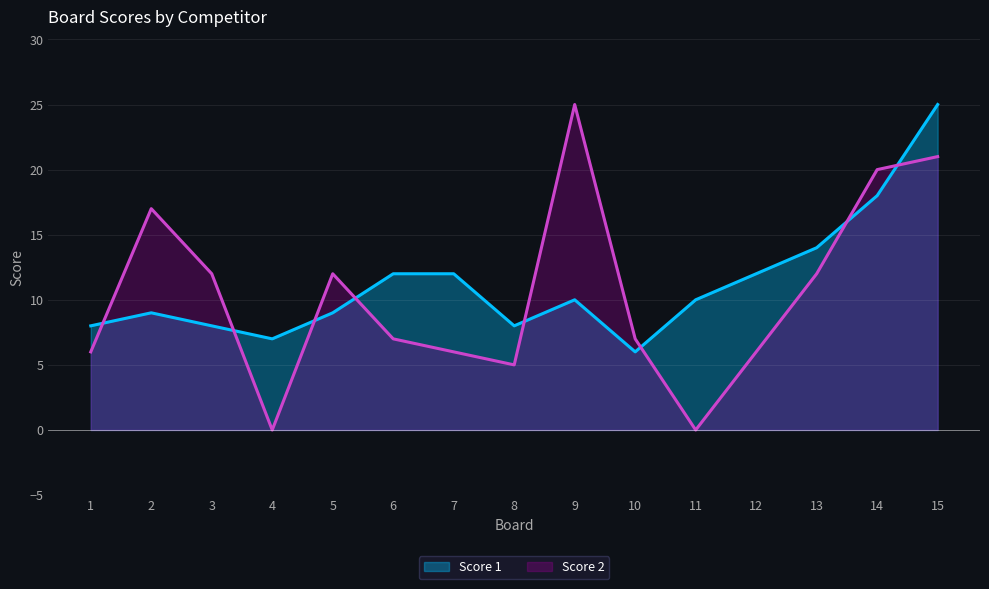

Rank the series by their maximum value, from lowest to highest.

Score 1, Score 2